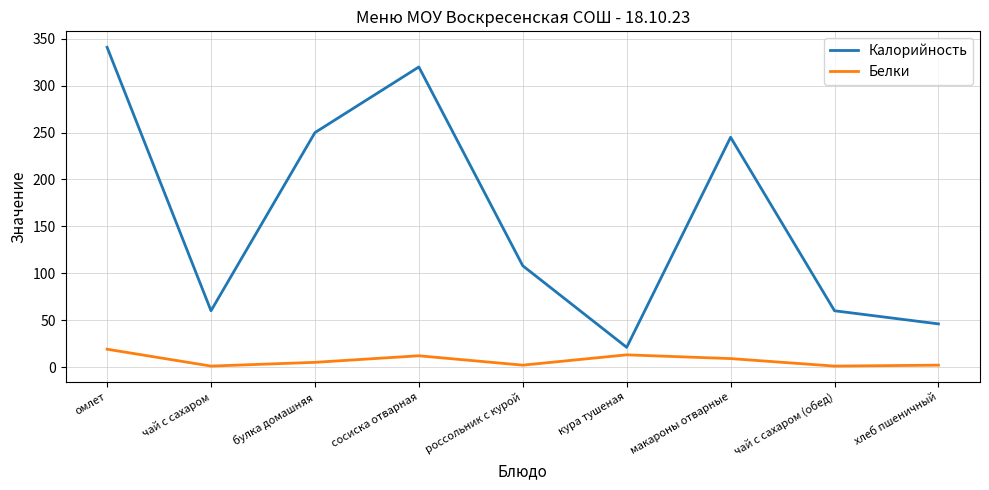

What is the highest value of the Белки series?

19